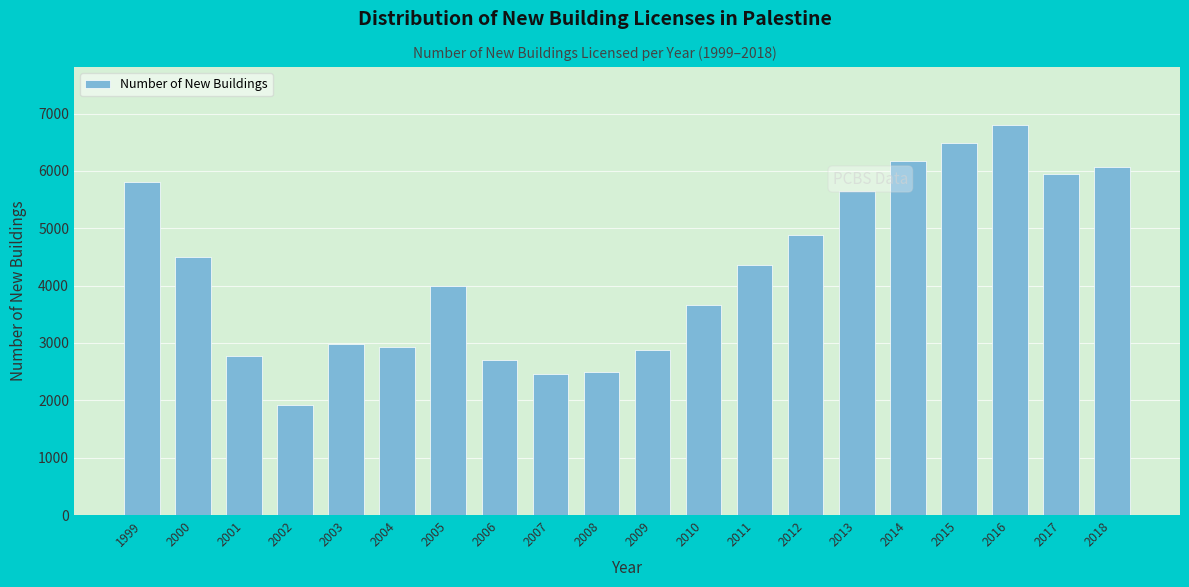

Reading left to right, list all the values displayed in this chart.

1999=5803	2000=4498	2001=2781	2002=1913	2003=2981	2004=2929	2005=3996	2006=2703	2007=2456	2008=2494	2009=2873	2010=3656	2011=4367	2012=4889	2013=5651	2014=6176	2015=6478	2016=6792	2017=5939	2018=6059